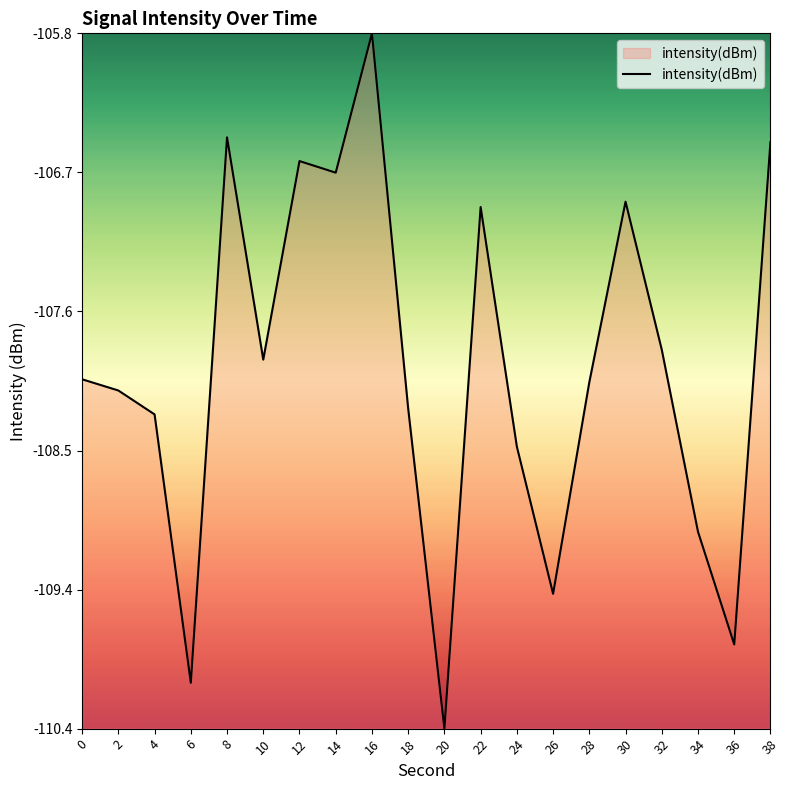

Rank the categories by value from lowest to highest.

20, 6, 36, 26, 34, 24, 4, 18, 2, 28, 0, 10, 32, 22, 30, 14, 12, 38, 8, 16